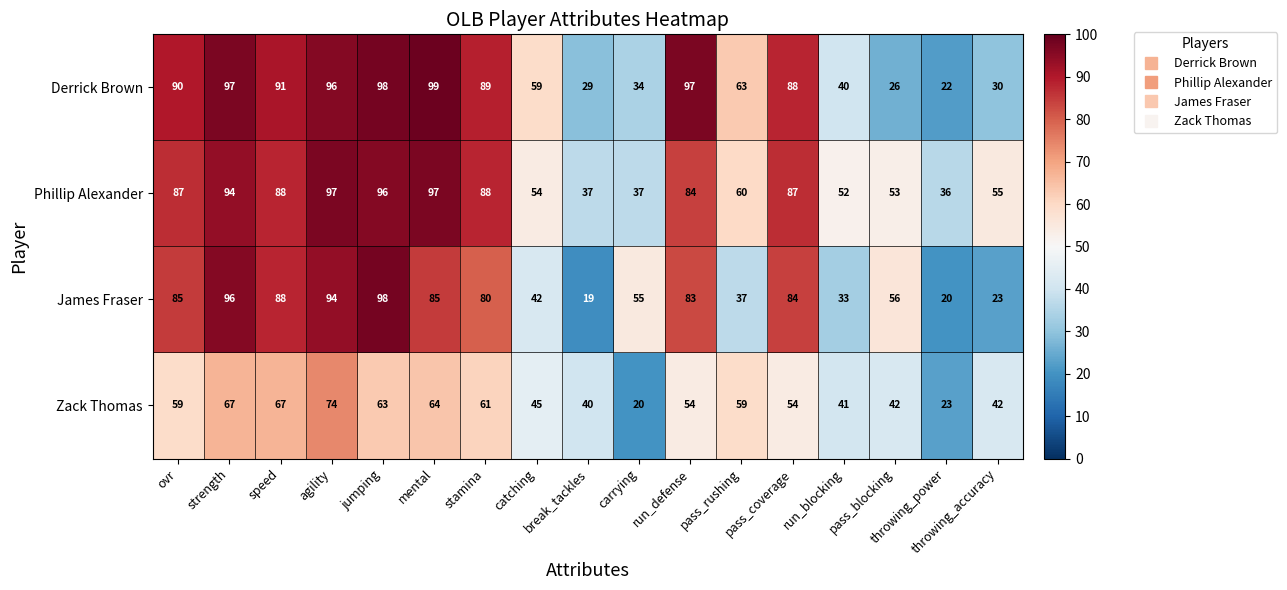

What is the spread (max minus min) of values at run_blocking?

19